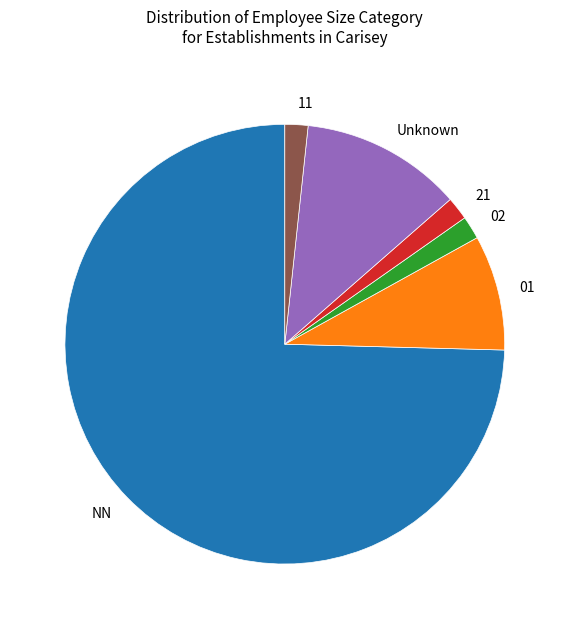

True or false: 02 accounts for 2% of the total.

True